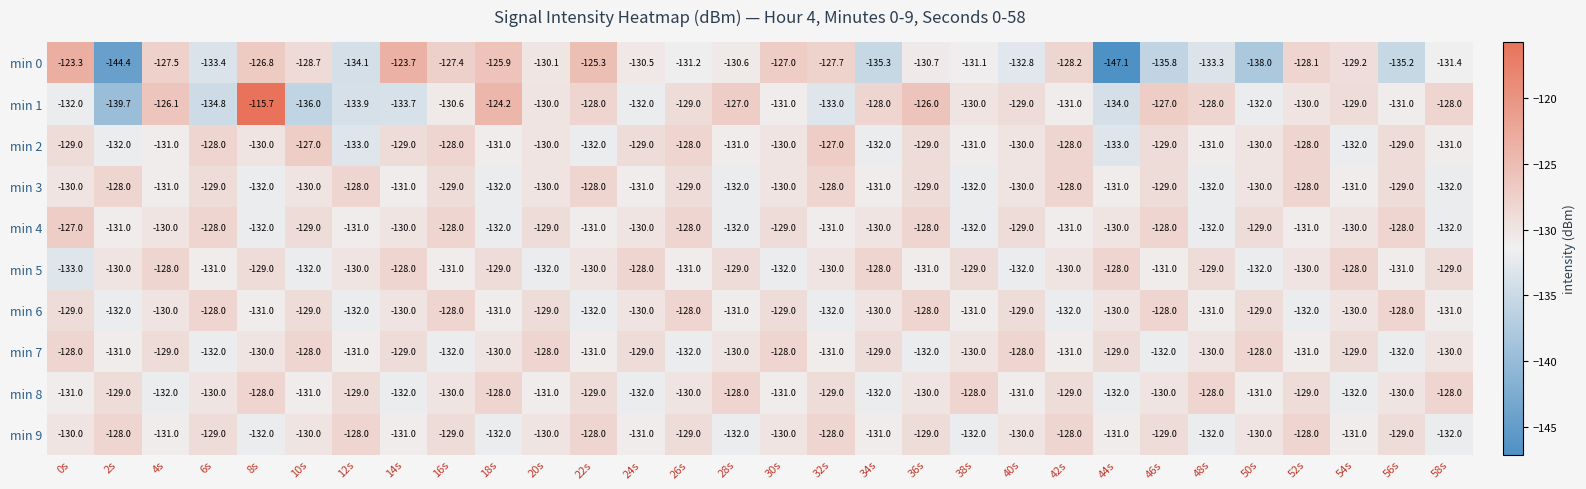

Count the min 3 values in the range -131 to -129.

18